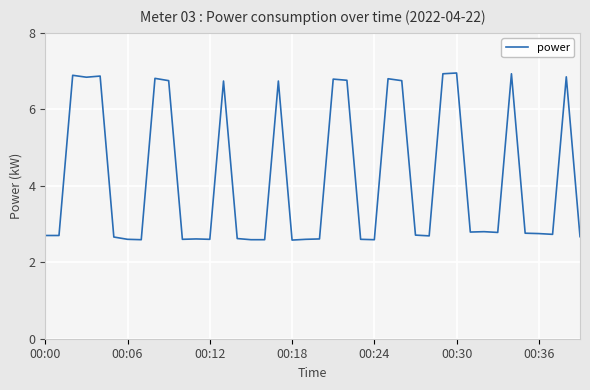

What is the minimum value shown in the chart?

2.6